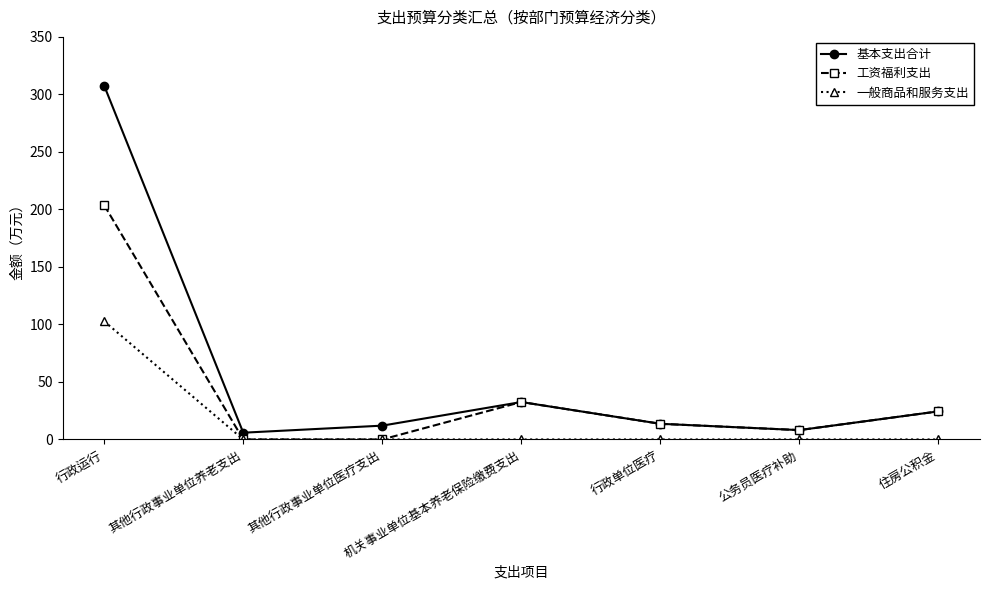

At which label does 基本支出合计 reach its peak?

行政运行